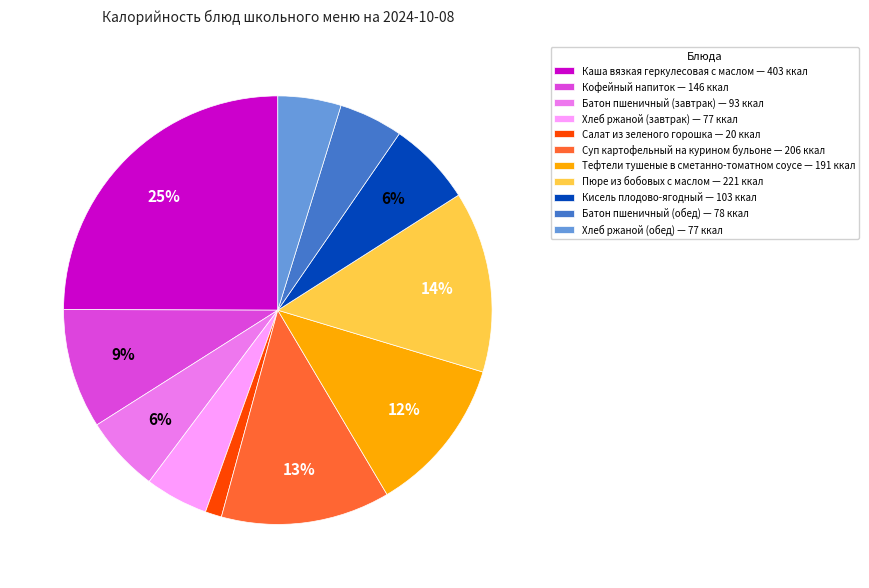

How many segments does this pie chart have?

11